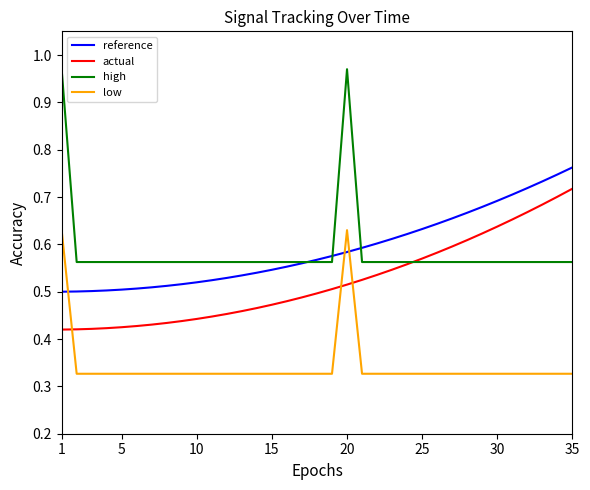

Which series has the largest range (max minus min)?

high